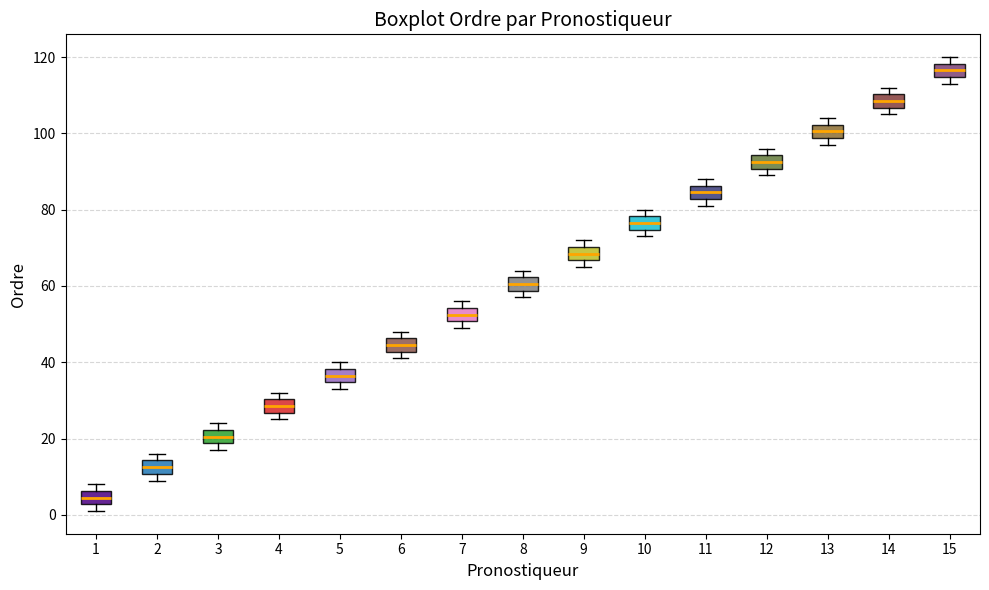

Which box has the lowest median line?

1